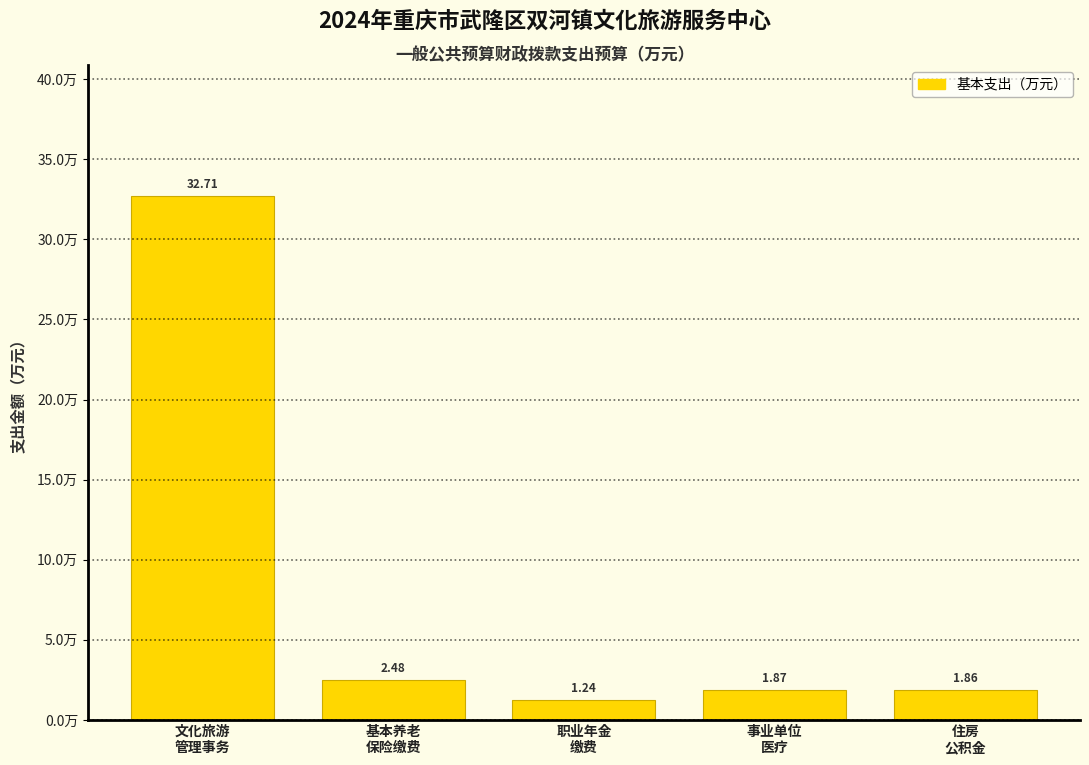

What is the average value?

8.0